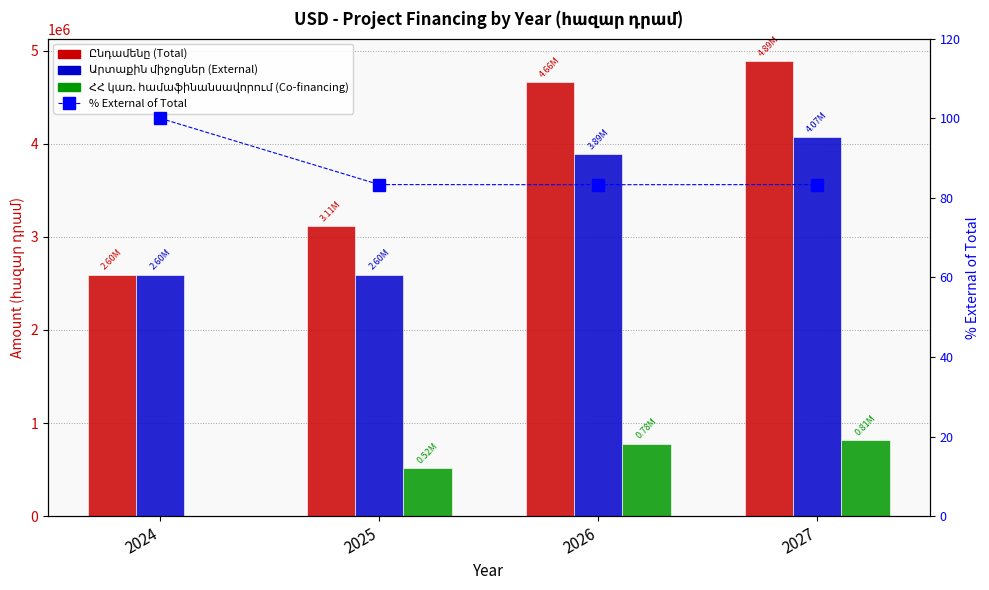

What is the spread (max minus min) of values at 2025?

3114752.2